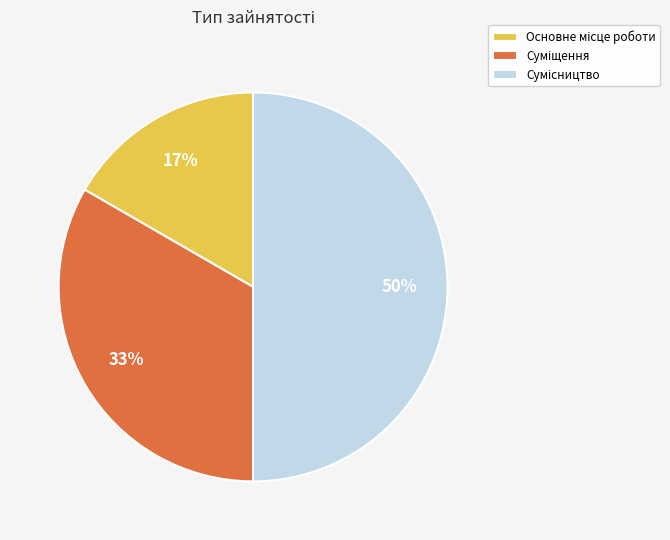

How many slices are in this pie chart?

3